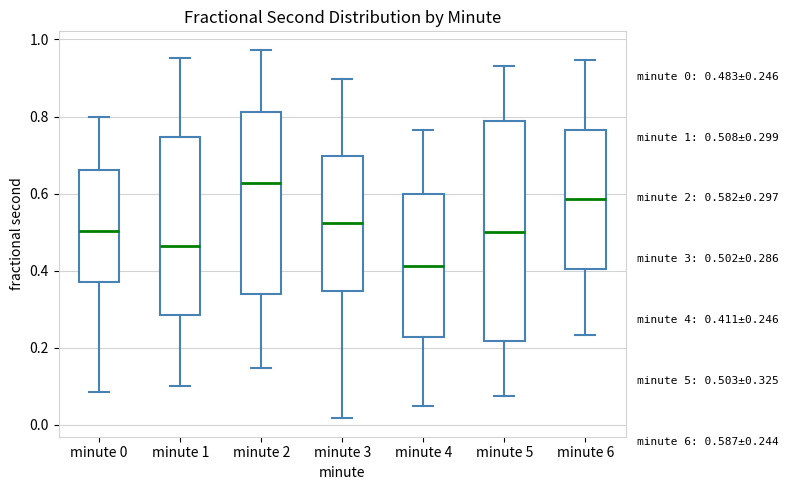

Which box's median line is the lowest?

minute 4